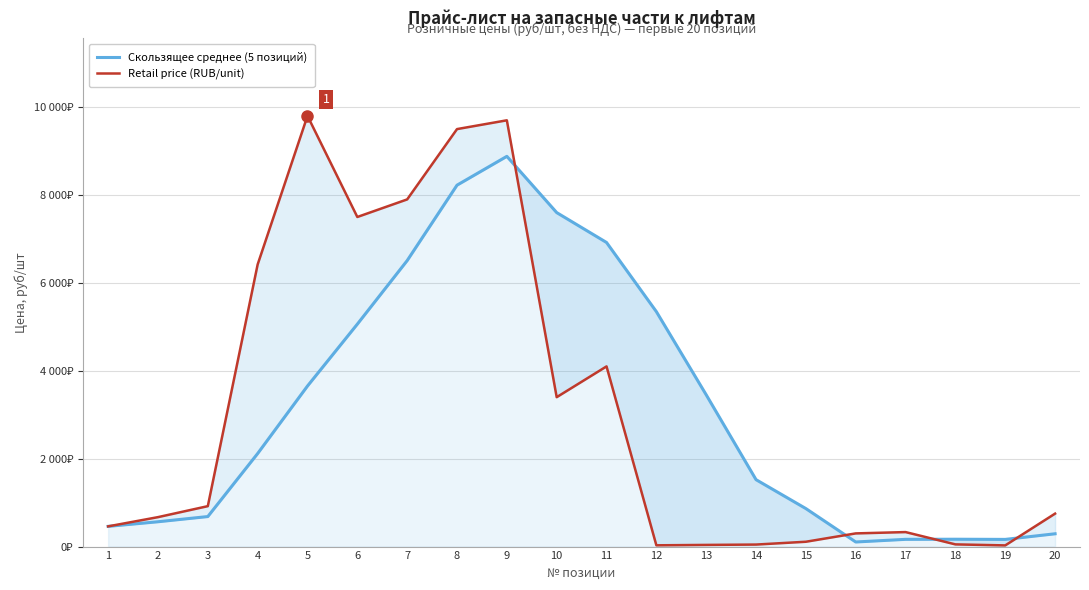

Is this an area chart (filled region under the line)?

No